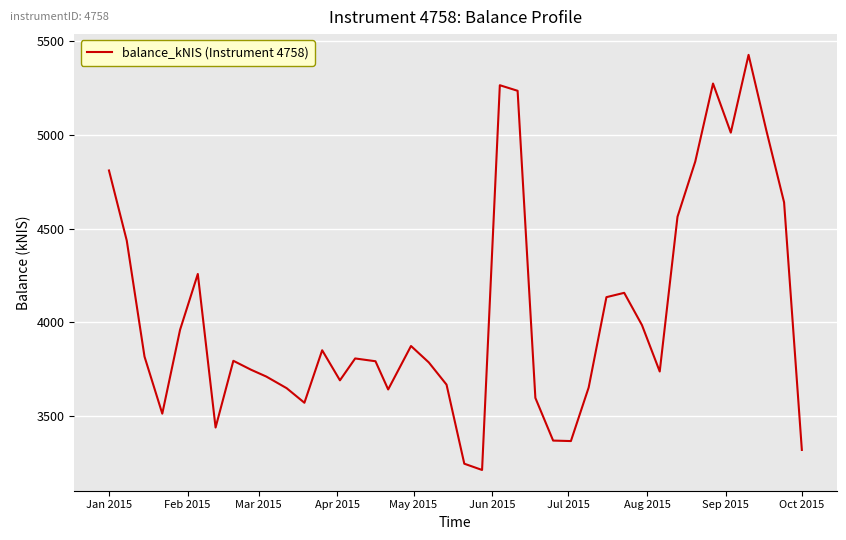

What is the smallest value displayed?

3213.8